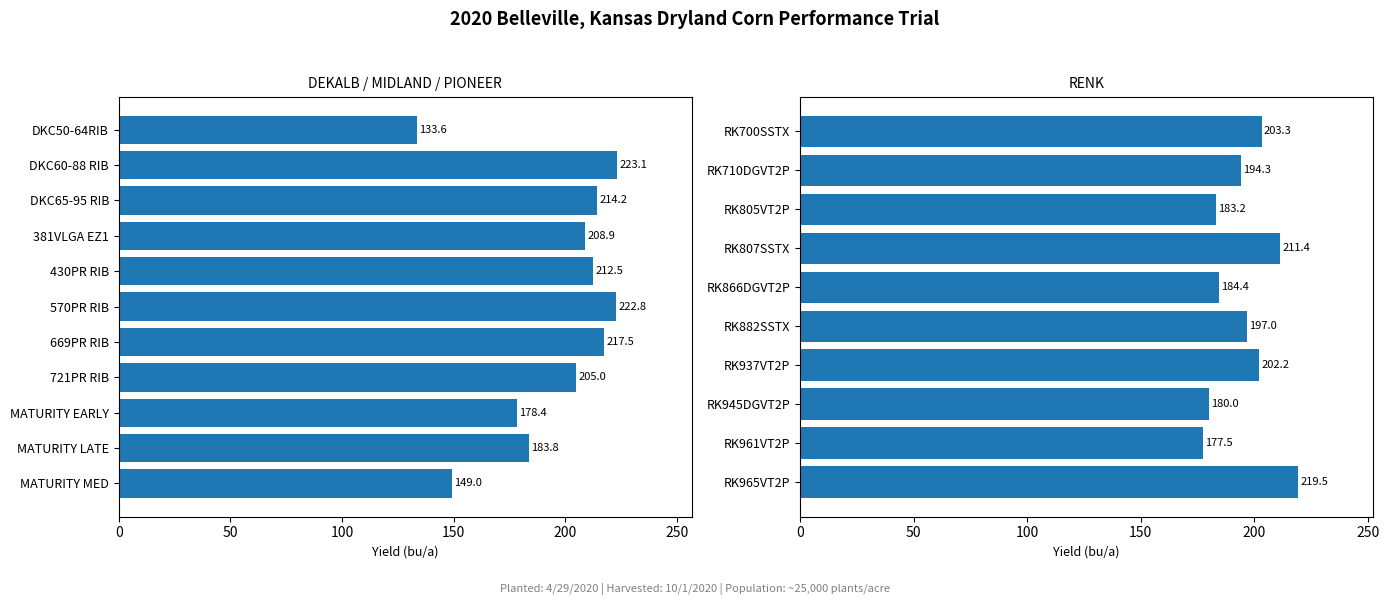

True or false: the data shows 203.3 at RK700SSTX.

True